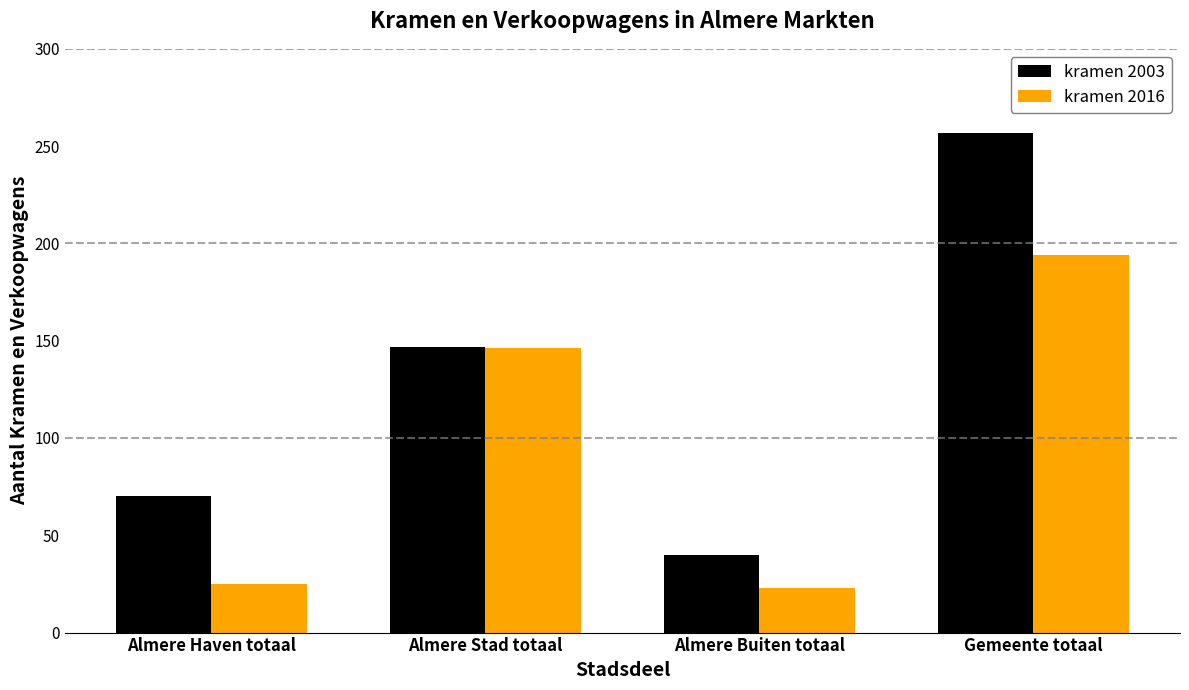

What is the difference between the kramen 2003 values at Almere Buiten totaal and Almere Stad totaal?

107